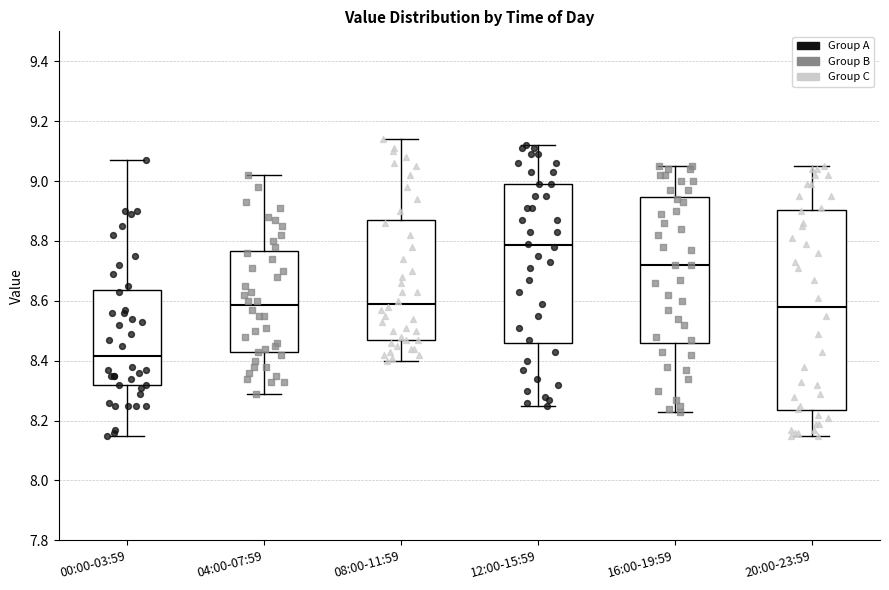

Which box's median line is the highest?

12:00-15:59